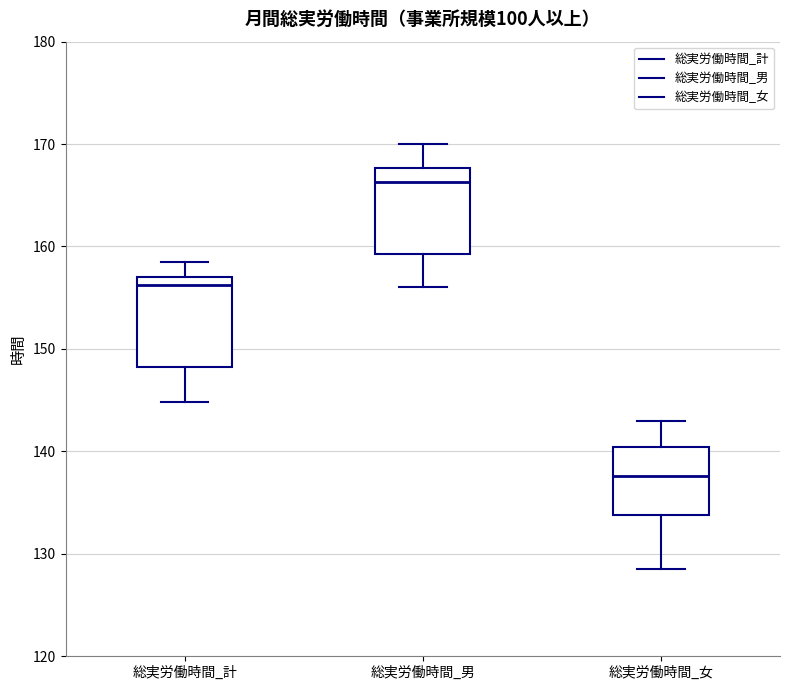

Which box has the lowest median line?

総実労働時間_女